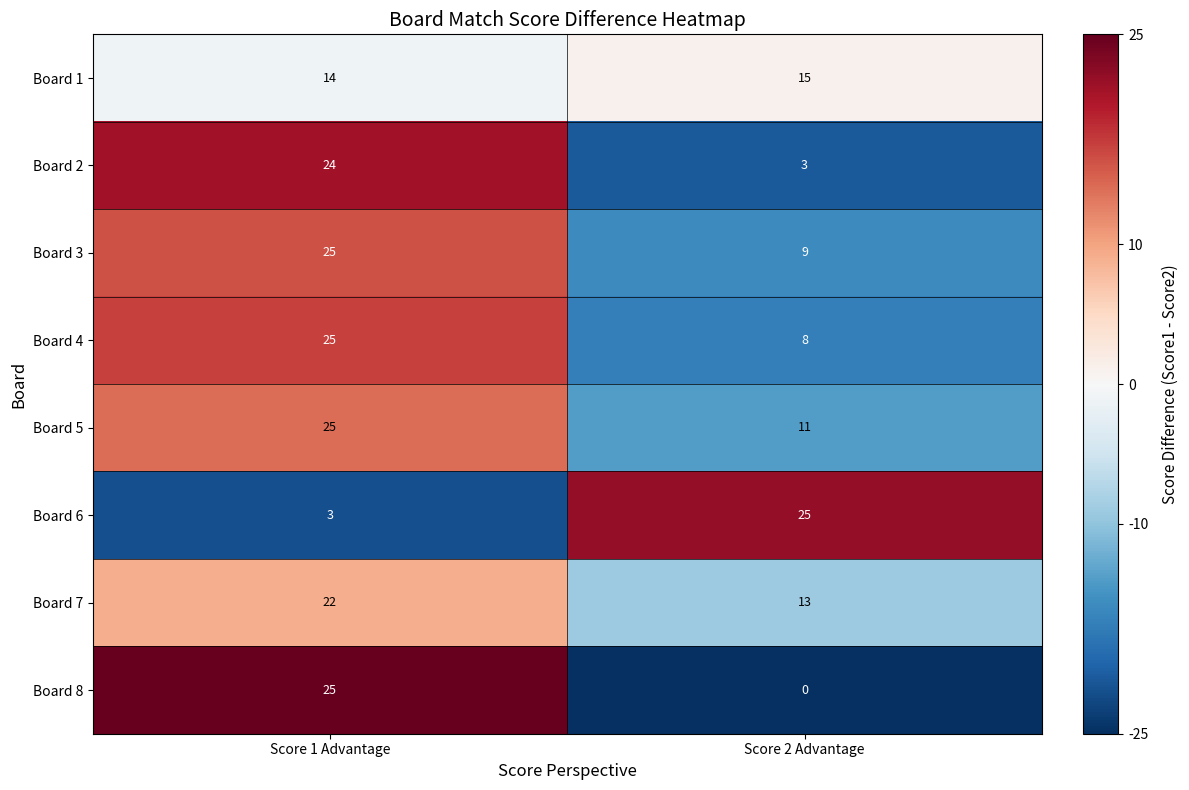

At Score 2 Advantage, list the series in order from smallest to largest.

Board 8, Board 2, Board 4, Board 3, Board 5, Board 7, Board 1, Board 6